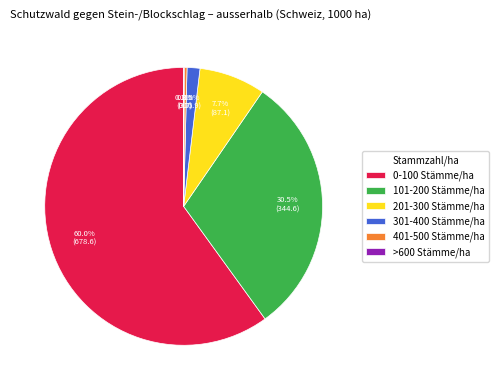

How much of the chart is everything except 301-400 Stämme/ha?

98.5%